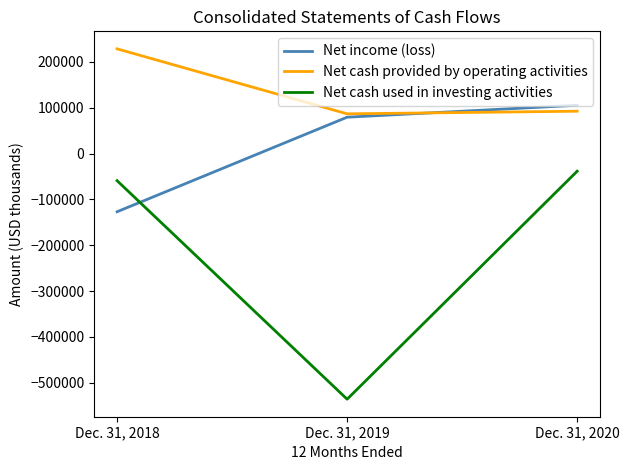

List the series in order of their peak value, highest first.

Net cash provided by operating activities, Net income (loss), Net cash used in investing activities